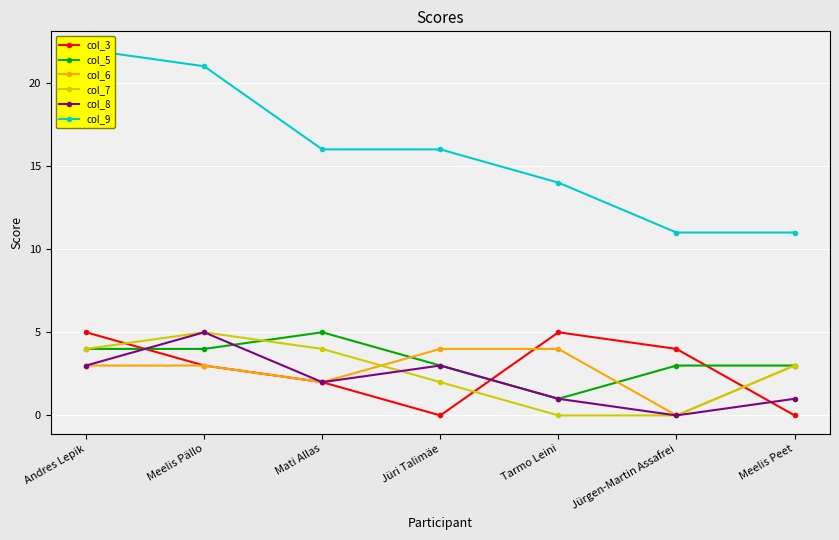

Reading right to left, list all the values displayed in this chart.

col_3: 0	4	5	0	2	3	5
col_5: 3	3	1	3	5	4	4
col_6: 3	0	4	4	2	3	3
col_7: 3	0	0	2	4	5	4
col_8: 1	0	1	3	2	5	3
col_9: 11	11	14	16	16	21	22